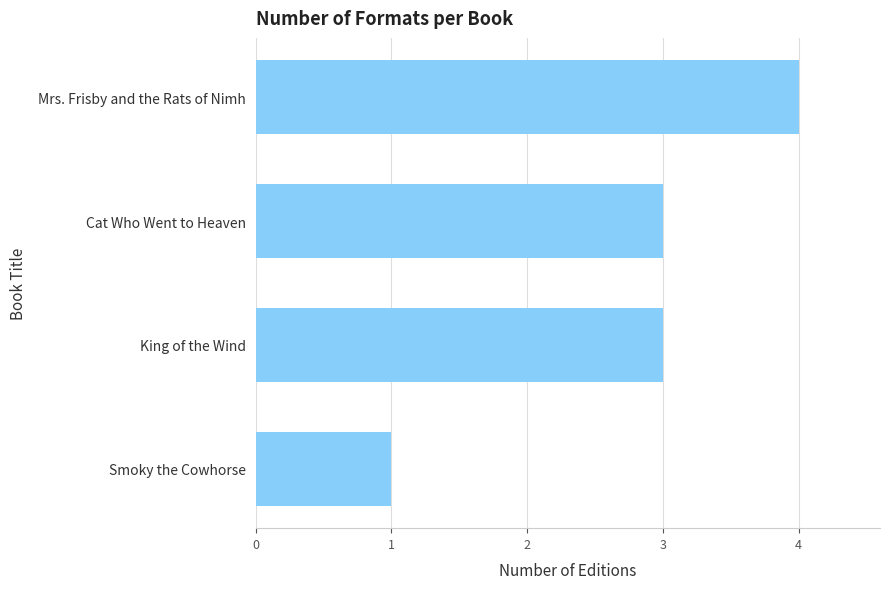

Between Smoky the Cowhorse and Cat Who Went to Heaven, which is larger?

Cat Who Went to Heaven